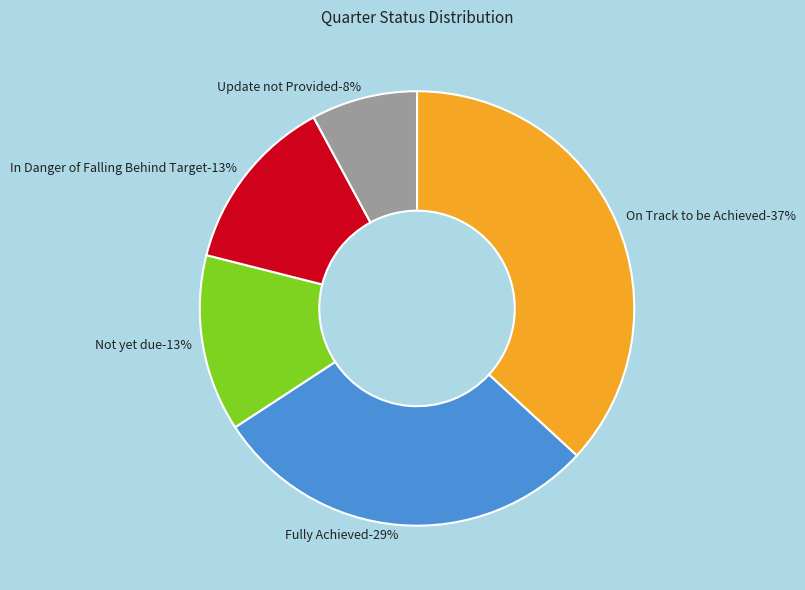

Which slice is the smallest?

Update not Provided